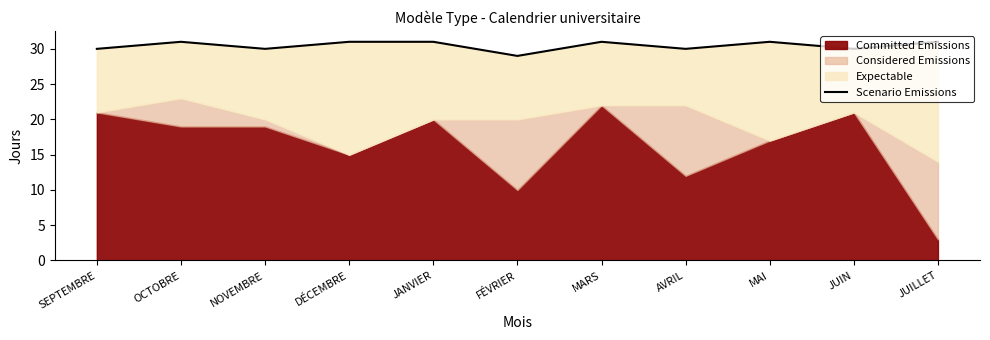

What is the difference between the second highest and second lowest values?

1